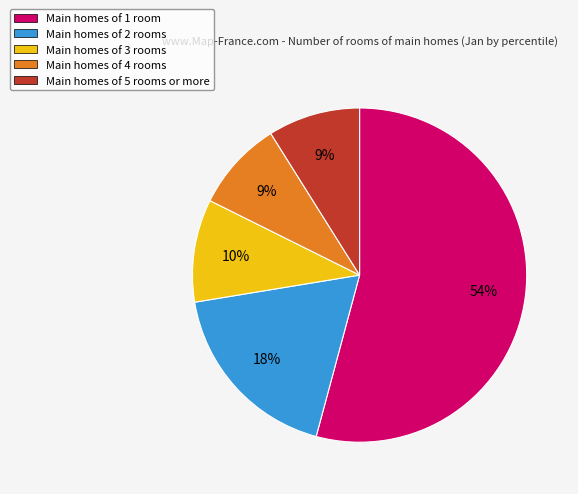

Count the number of slices in the pie.

5